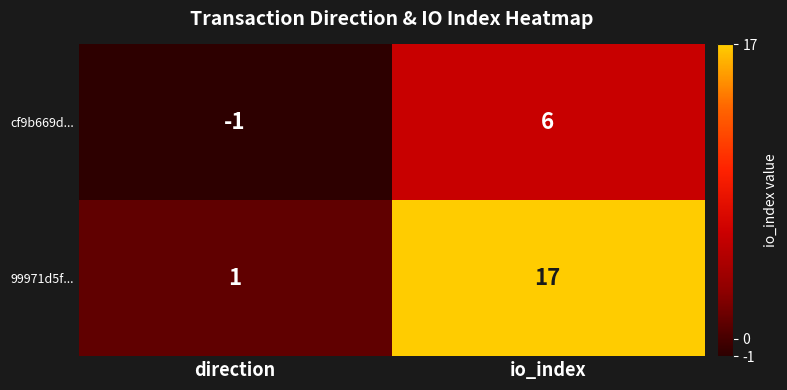

At which label is cf9b669d... closest to 2?

direction